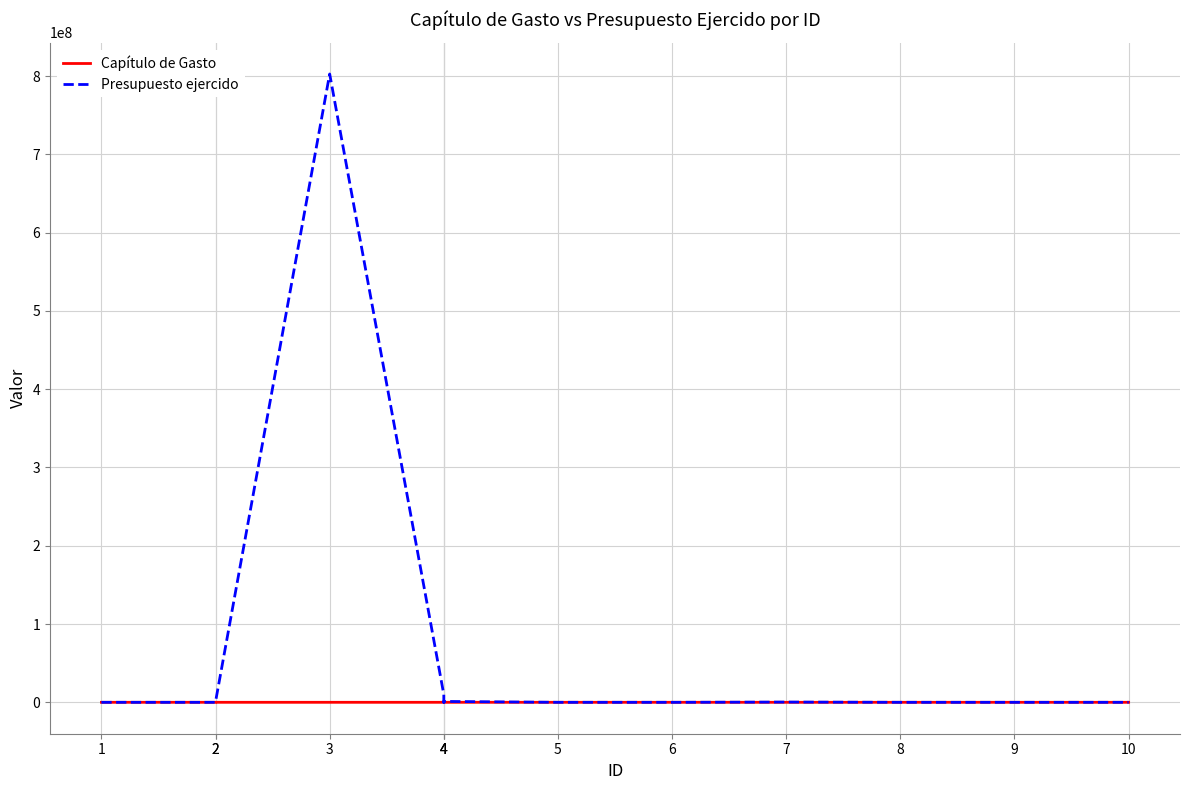

Rank the series at 2 from lowest to highest value.

Presupuesto ejercido, Capítulo de Gasto